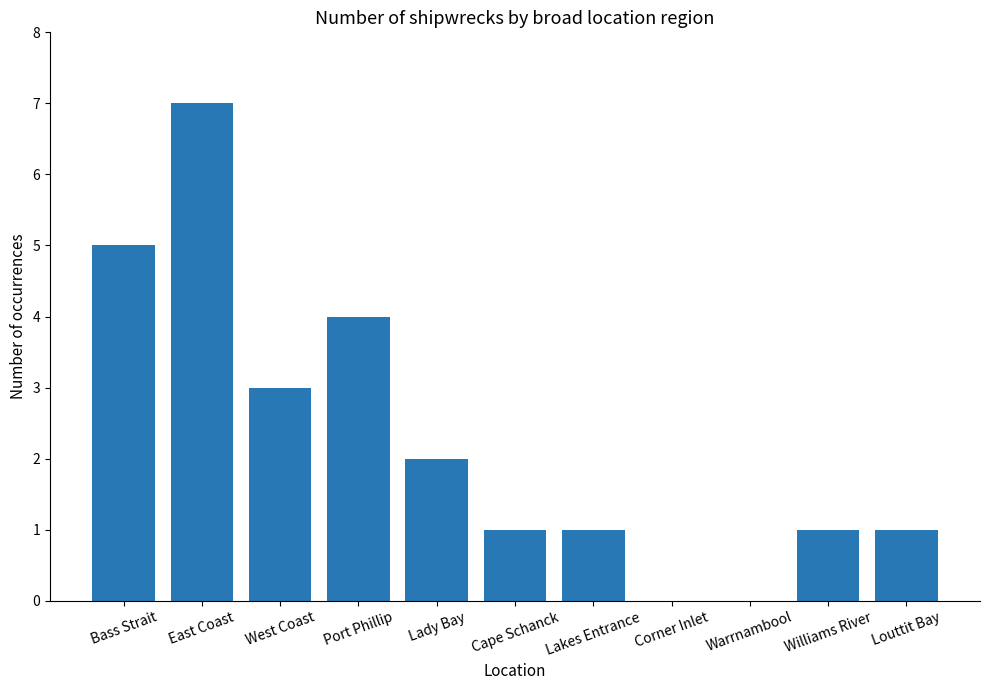

What is the difference between the values at Bass Strait and Port Phillip?

1